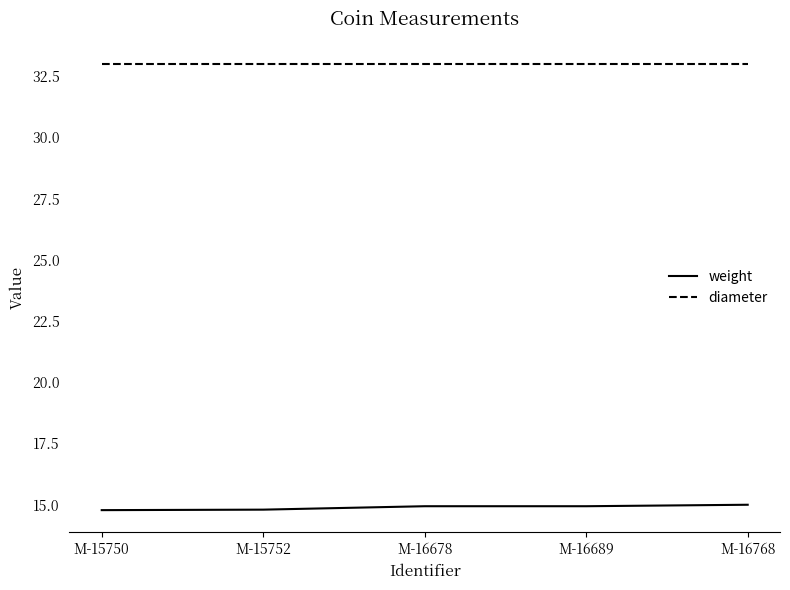

What is the difference between the highest and lowest values at M-16678?

18.1